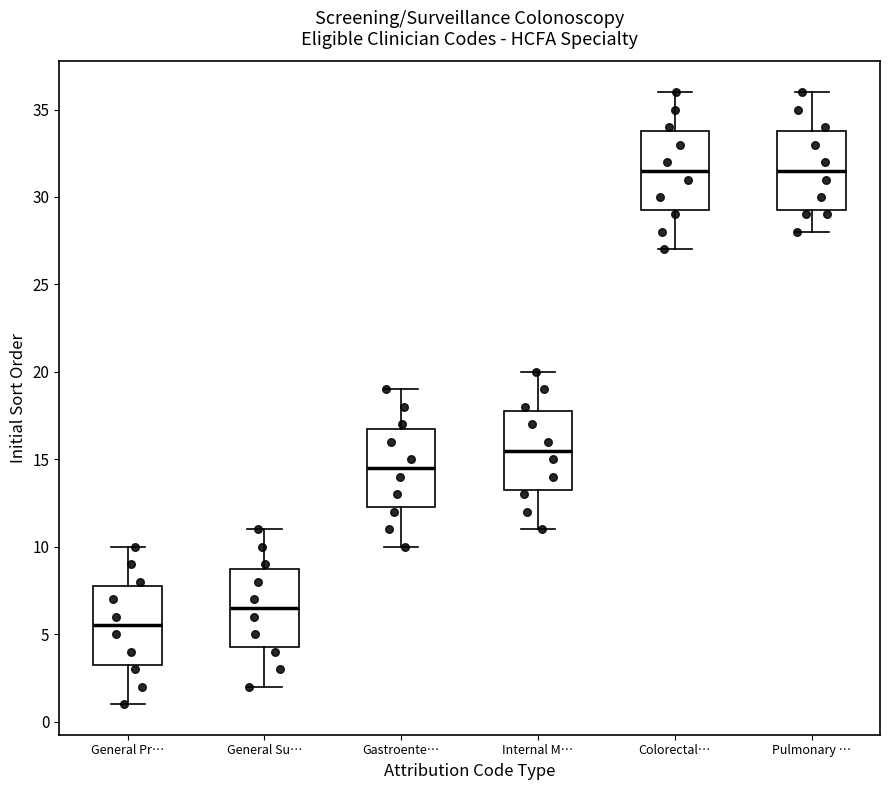

Which box has the lowest median line?

General Pr…